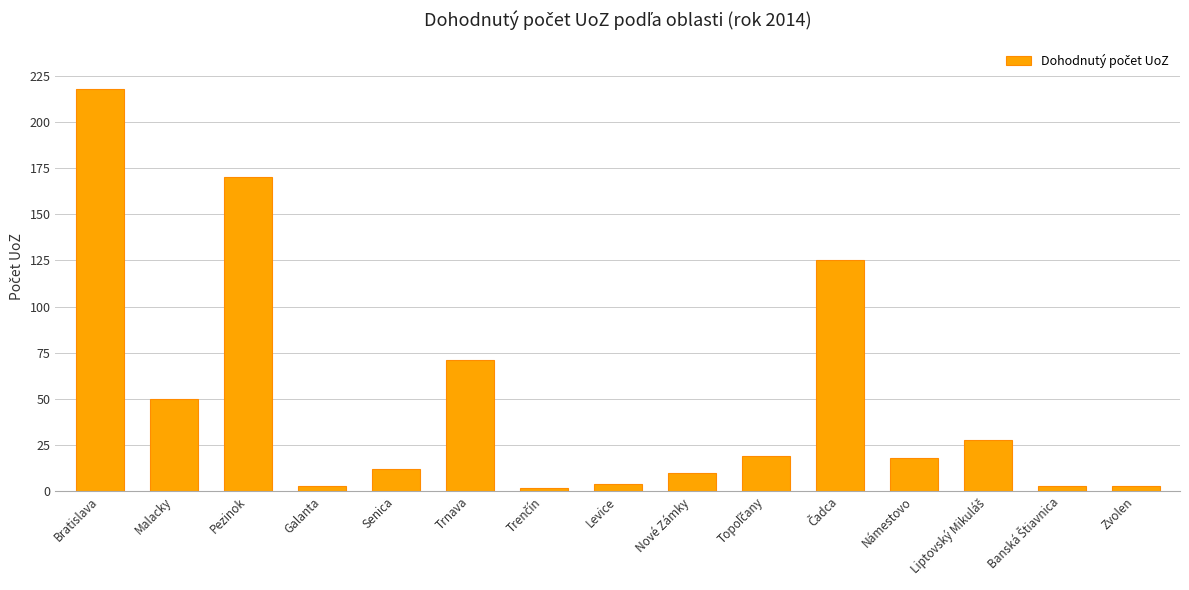

What is the average value?

49